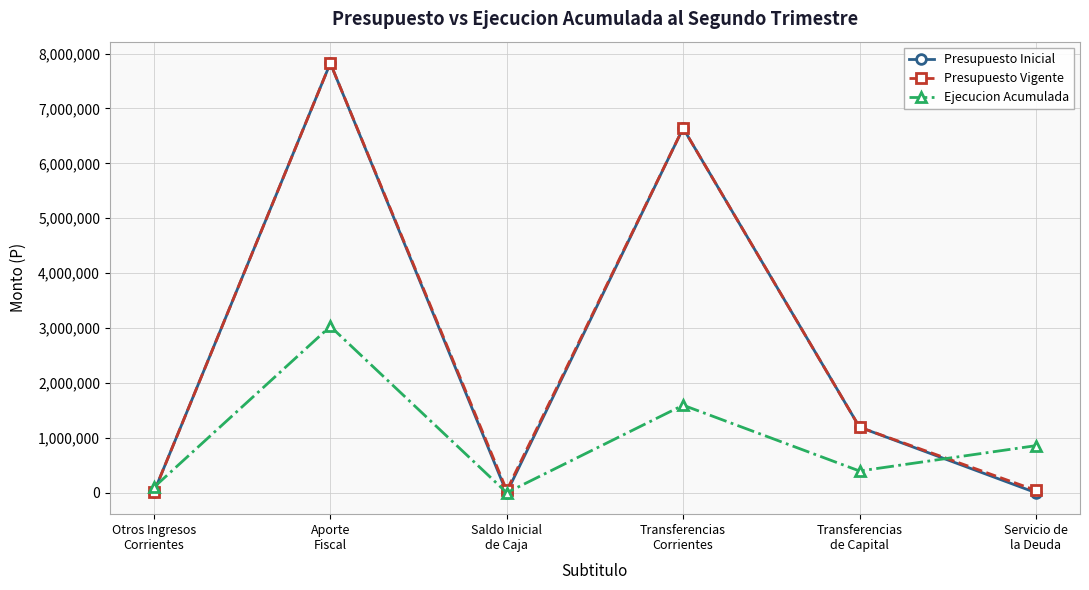

How many interior local peaks does the Ejecucion Acumulada series have?

2